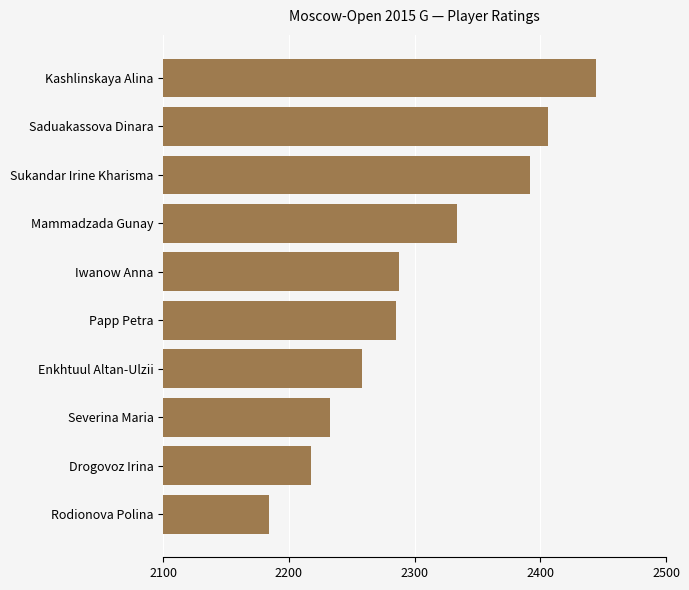

Reading bottom to top, list all the values displayed in this chart.

Rodionova Polina=2184	Drogovoz Irina=2218	Severina Maria=2233	Enkhtuul Altan-Ulzii=2258	Papp Petra=2285	Iwanow Anna=2288	Mammadzada Gunay=2334	Sukandar Irine Kharisma=2392	Saduakassova Dinara=2406	Kashlinskaya Alina=2444